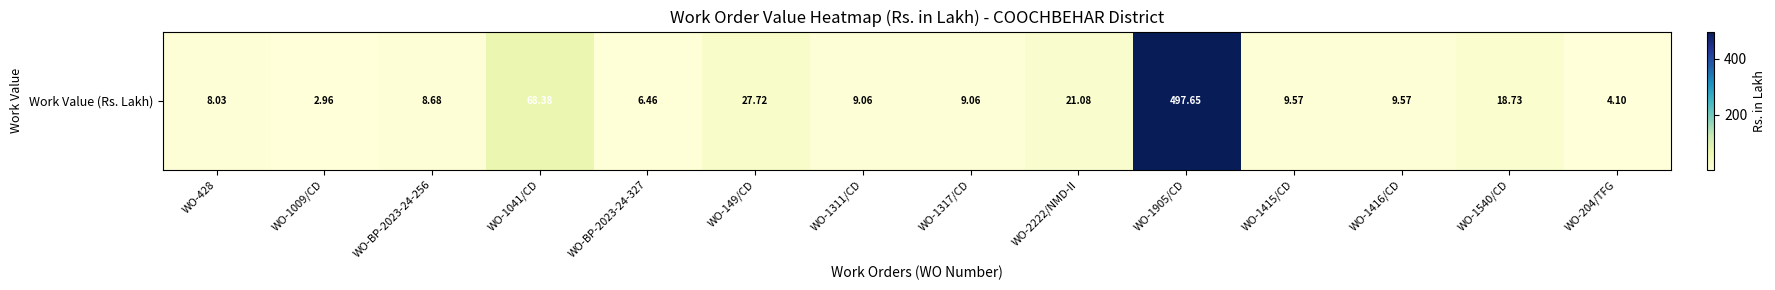

Is it true that the value at WO-1415/CD is 9.6?

True